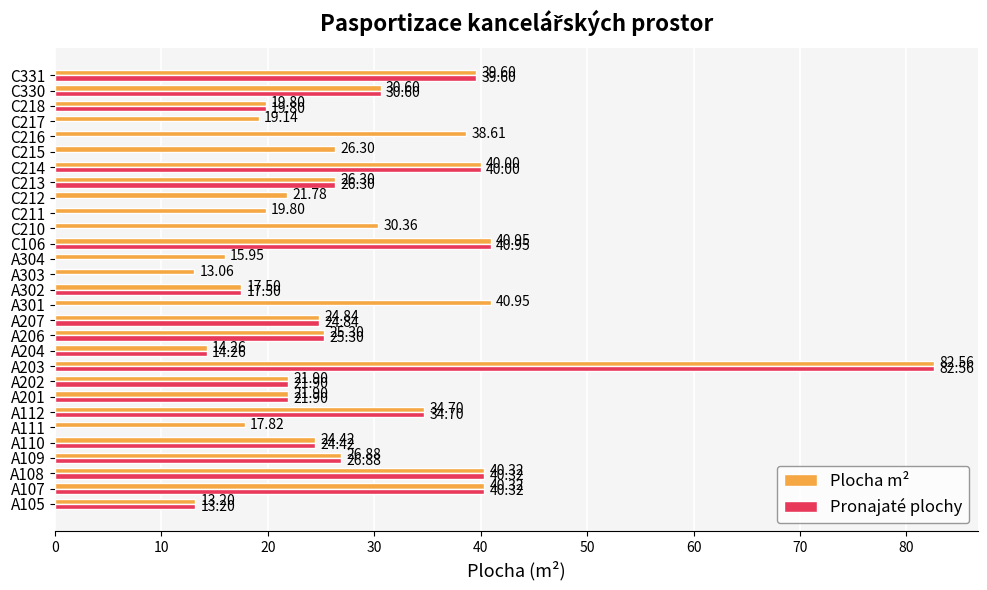

Is the value of Pronajaté plochy at C214 greater than the value of Plocha m² at C218?

Yes